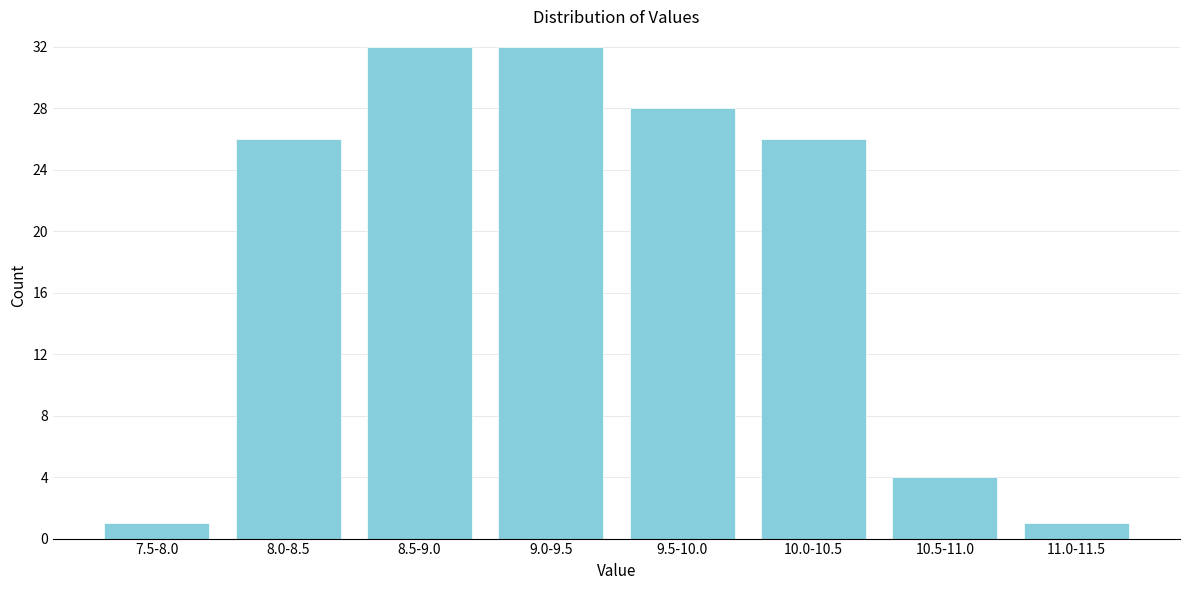

Reading right to left, transcribe all the data shown in this chart.

11.0-11.5=1	10.5-11.0=4	10.0-10.5=26	9.5-10.0=28	9.0-9.5=32	8.5-9.0=32	8.0-8.5=26	7.5-8.0=1